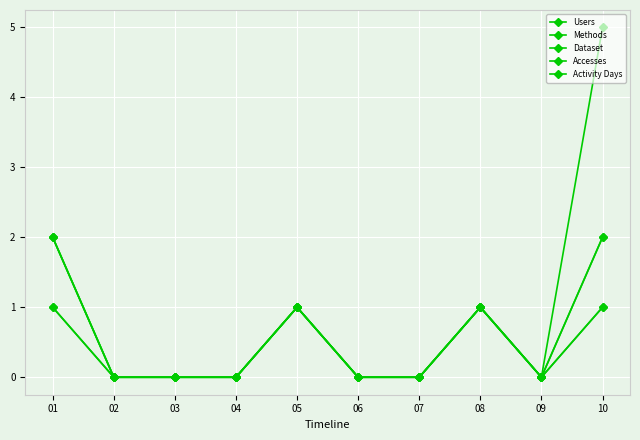

True or false: Users and Methods intersect in this chart.

False